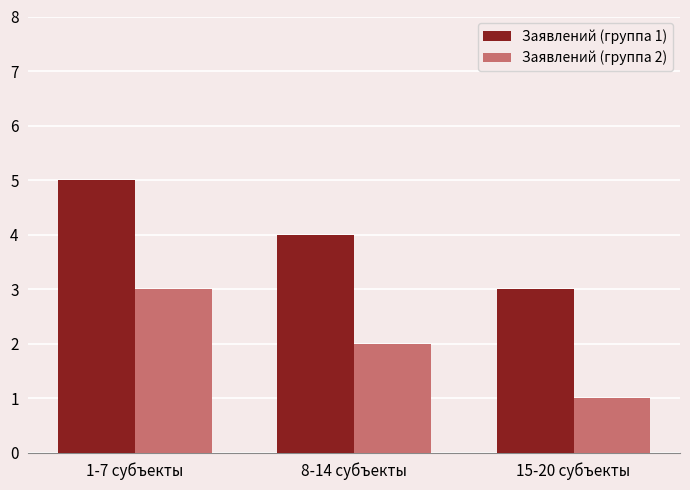

What is the label of the 1st bar from the right?

15-20 субъекты